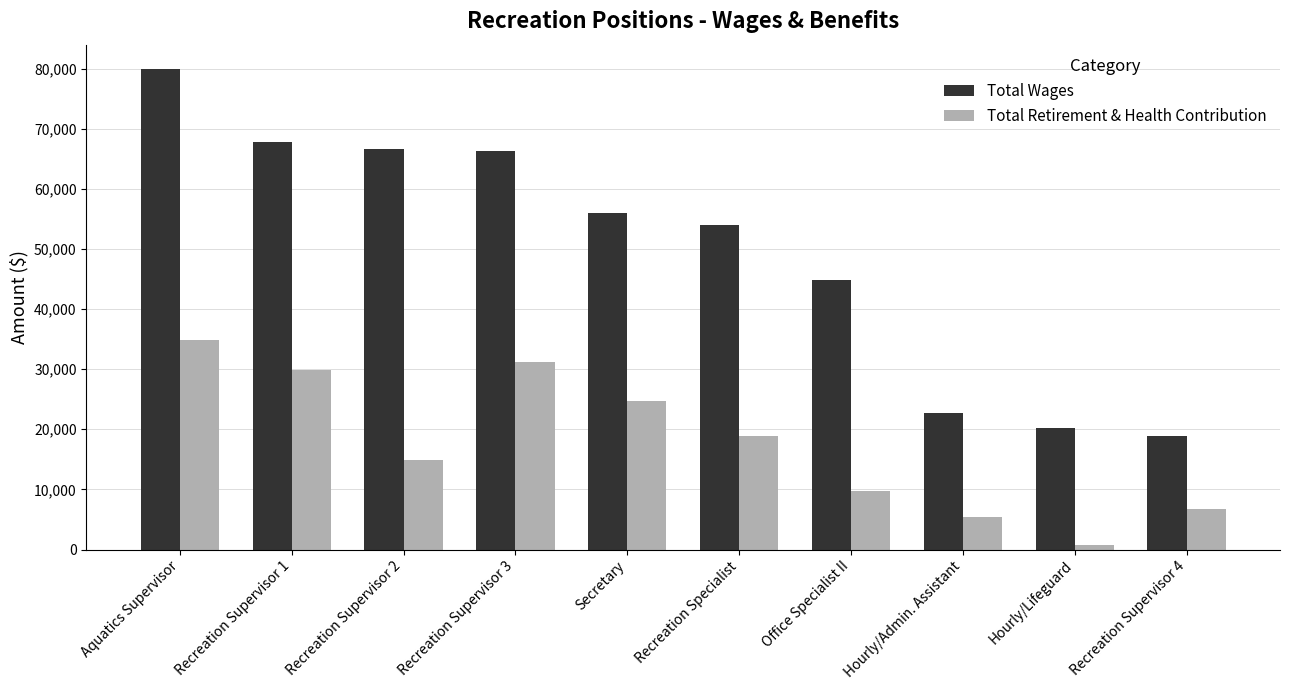

What is the label of the 1st bar from the left?

Aquatics Supervisor